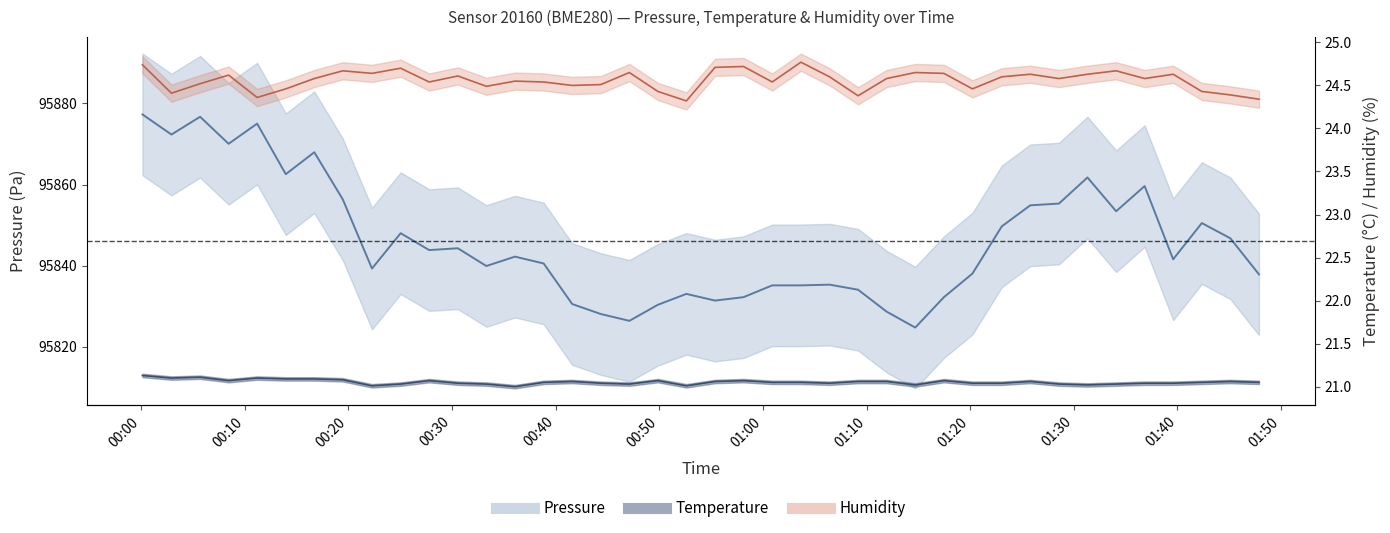

List the series in order of their peak value, lowest first.

Temperature, Humidity, Pressure